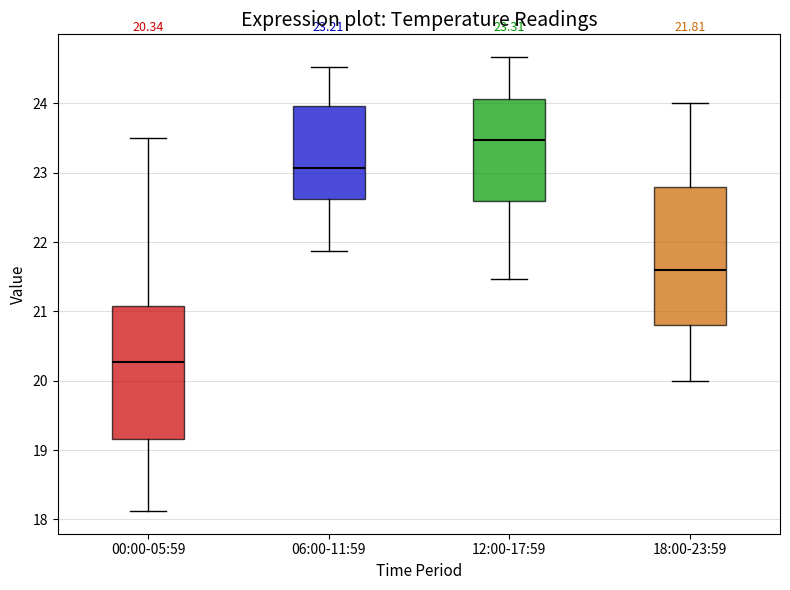

Which box has the highest median line?

12:00-17:59